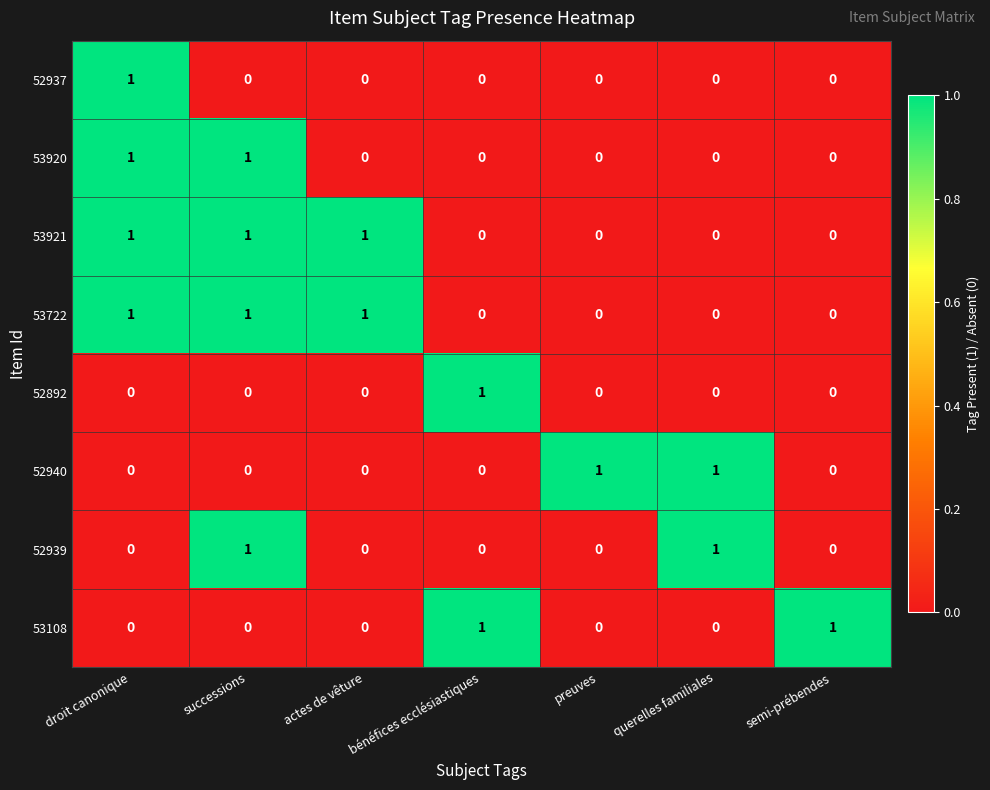

Count the 52892 values in the range 0 to 1.

7